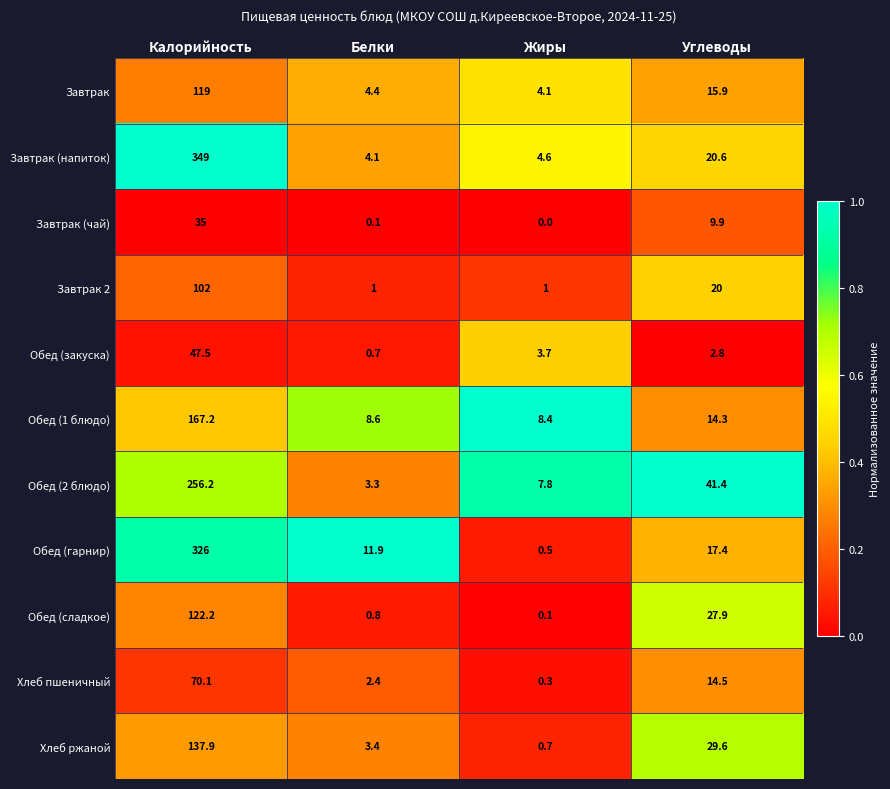

At which category is the sum across all series the highest?

Калорийность